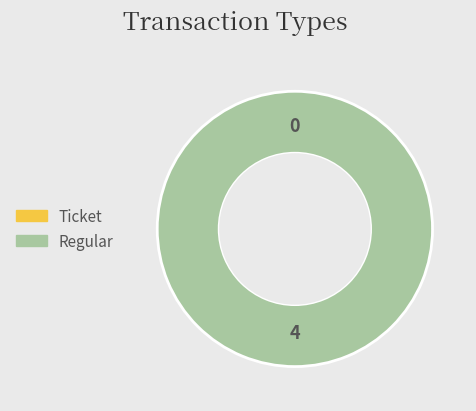

What is the change in value from Ticket to Regular?

+4